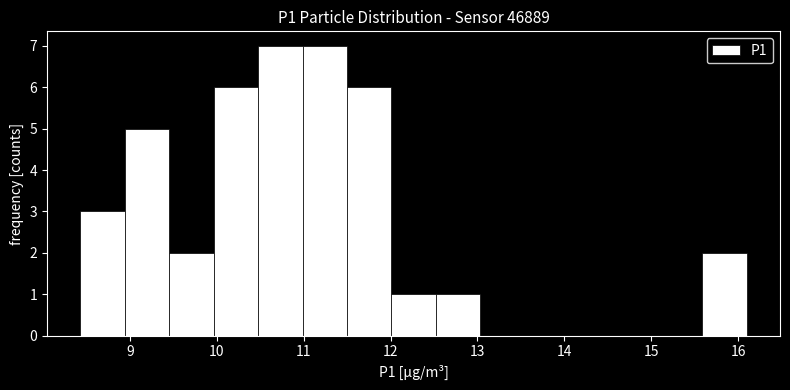

What is the height of the bar covering 12.0 to 12.5 on the x-axis? Neither the bar edges nor the heights are printed on the chart, so give them approximately, as read against the axes.

1